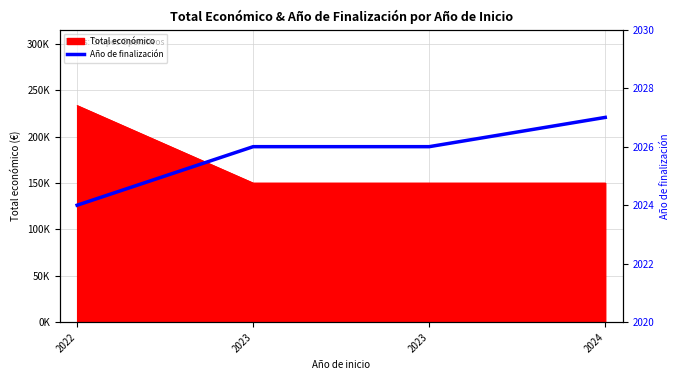

What is the greatest value displayed?

2027